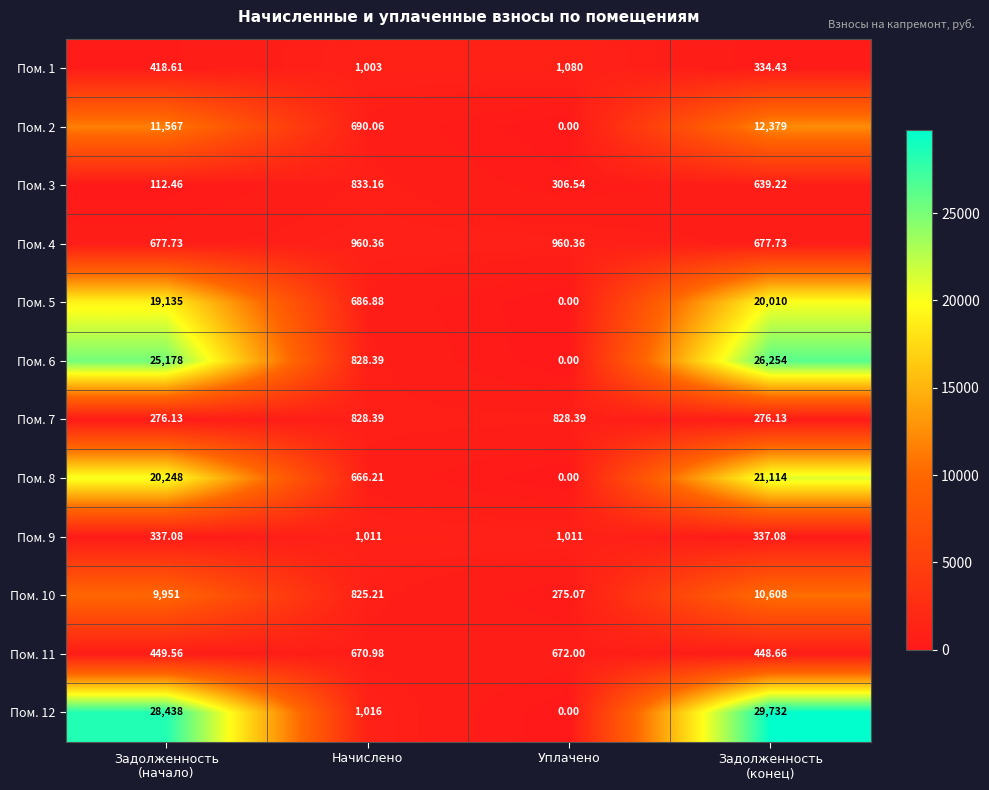

At which label does Пом. 7 first exceed 828?

Начислено